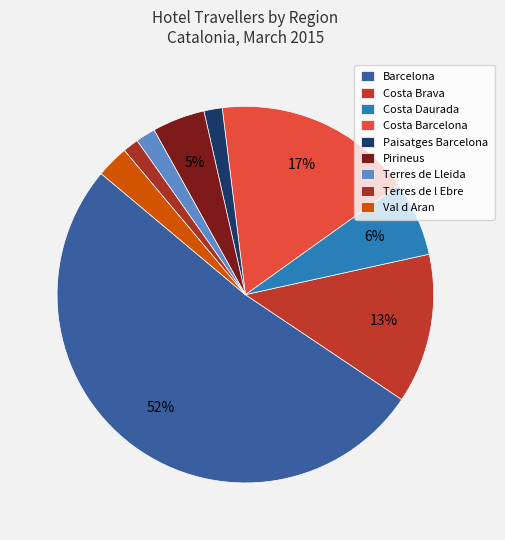

Rank the categories by value from highest to lowest.

Barcelona, Costa Barcelona, Costa Brava, Costa Daurada, Pirineus, Val d Aran, Terres de Lleida, Paisatges Barcelona, Terres de l Ebre